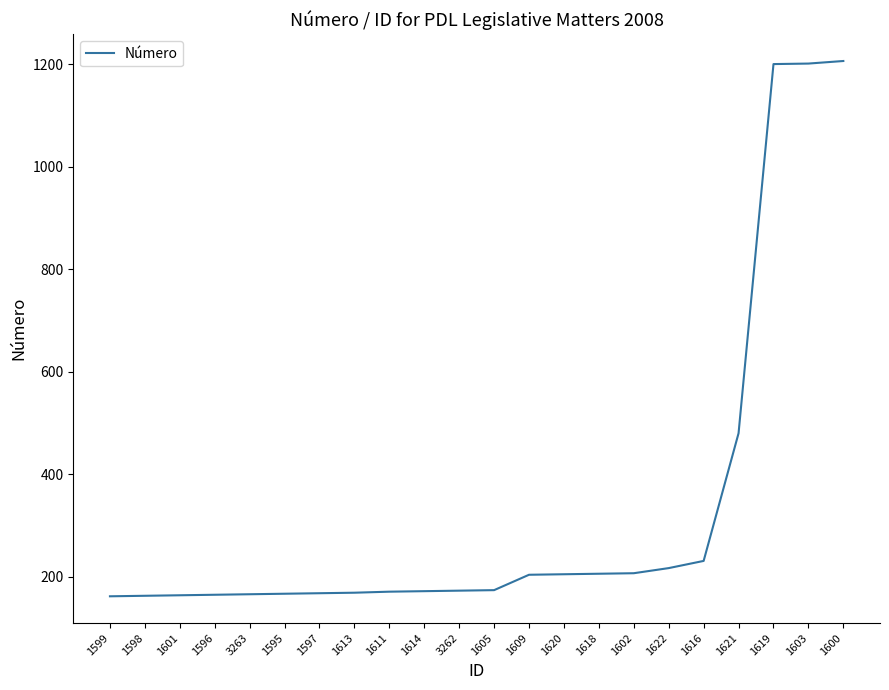

Does the chart have visible grid lines?

No